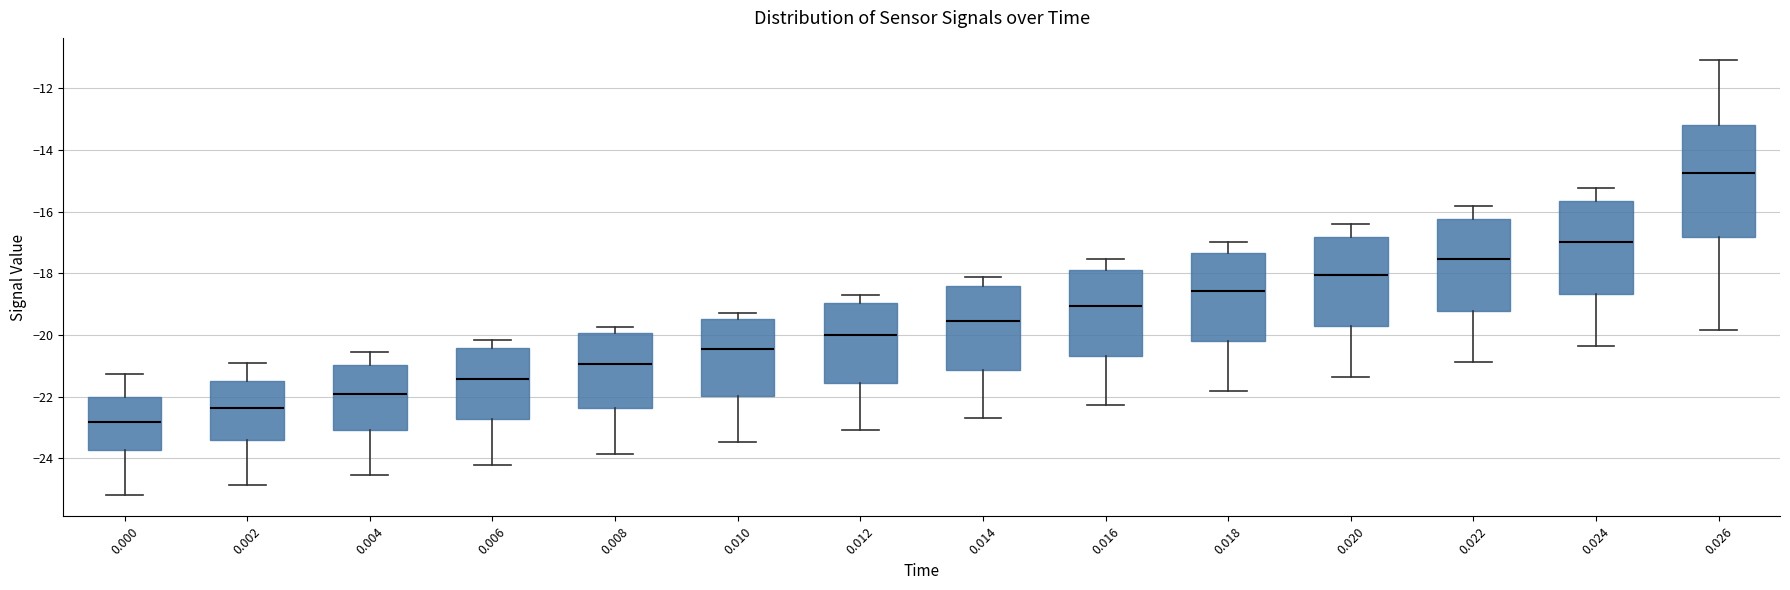

Which box has the lowest median line?

0.000